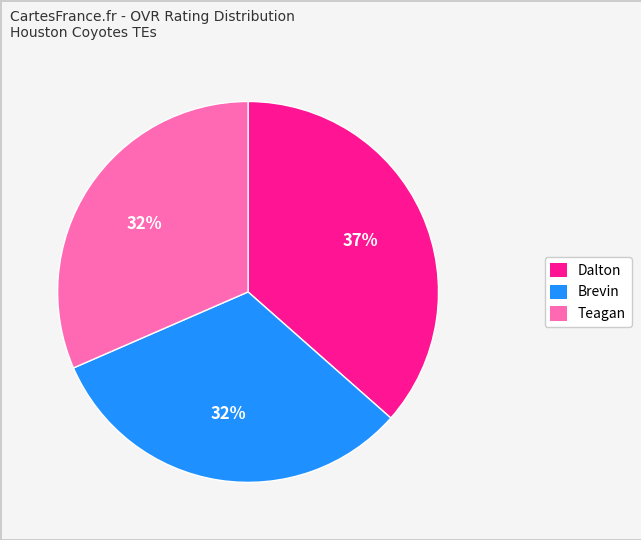

What is the largest slice in the pie chart?

Dalton